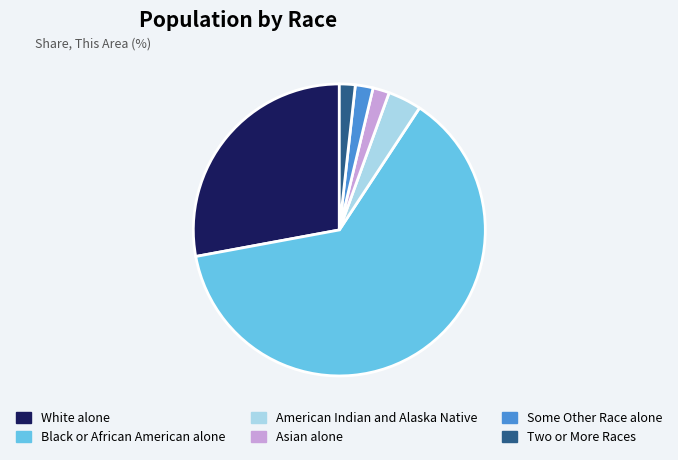

Which slice is the largest?

Black or African American alone